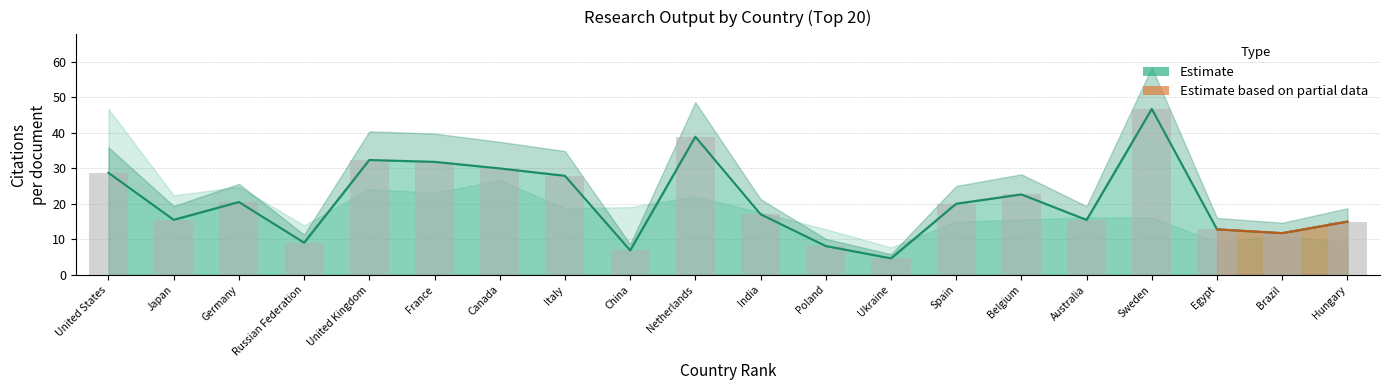

Which category has the lowest value in the Citations per document (bar) series?

Ukraine